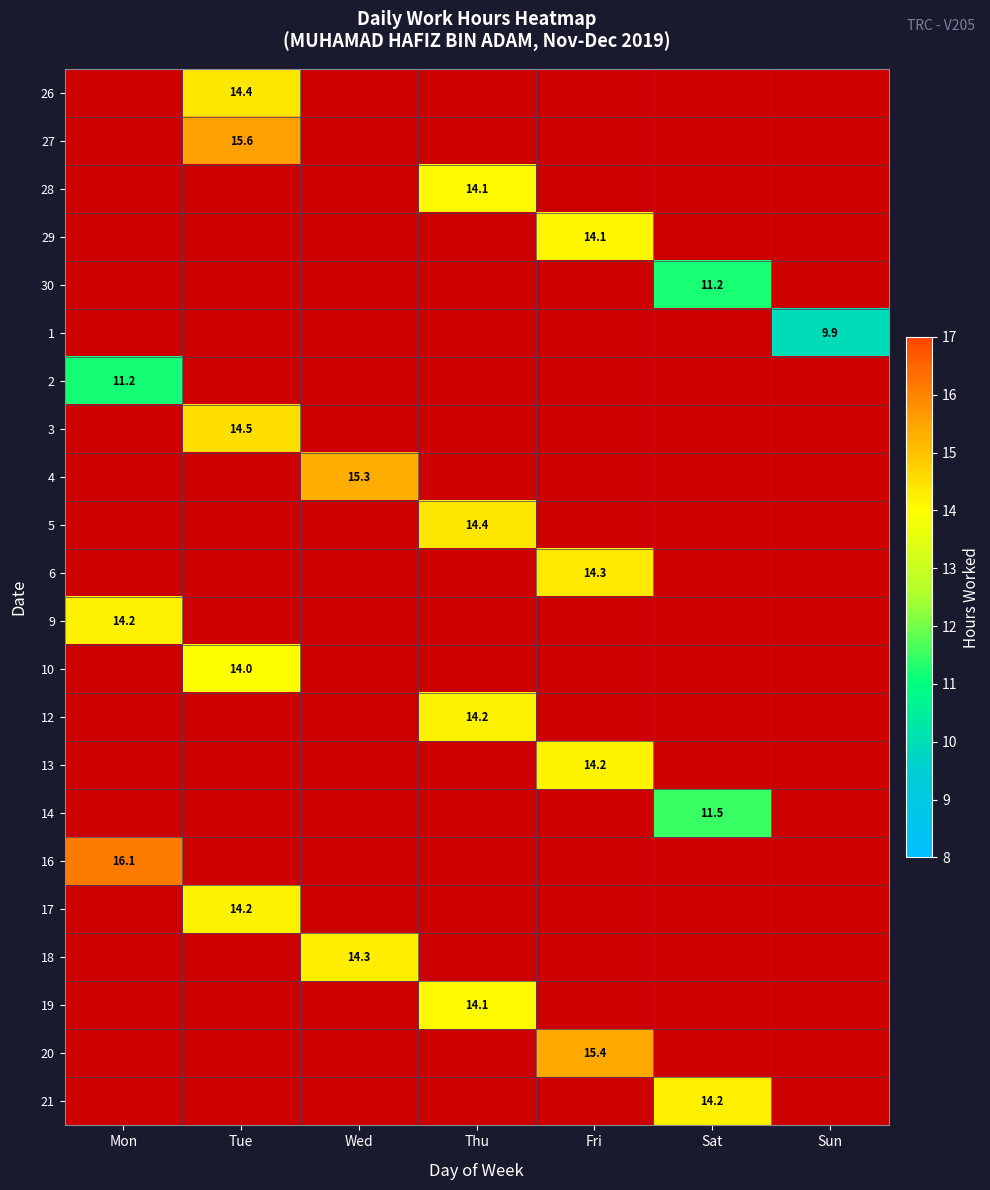

Between Tue and Mon, which is larger?

Tue